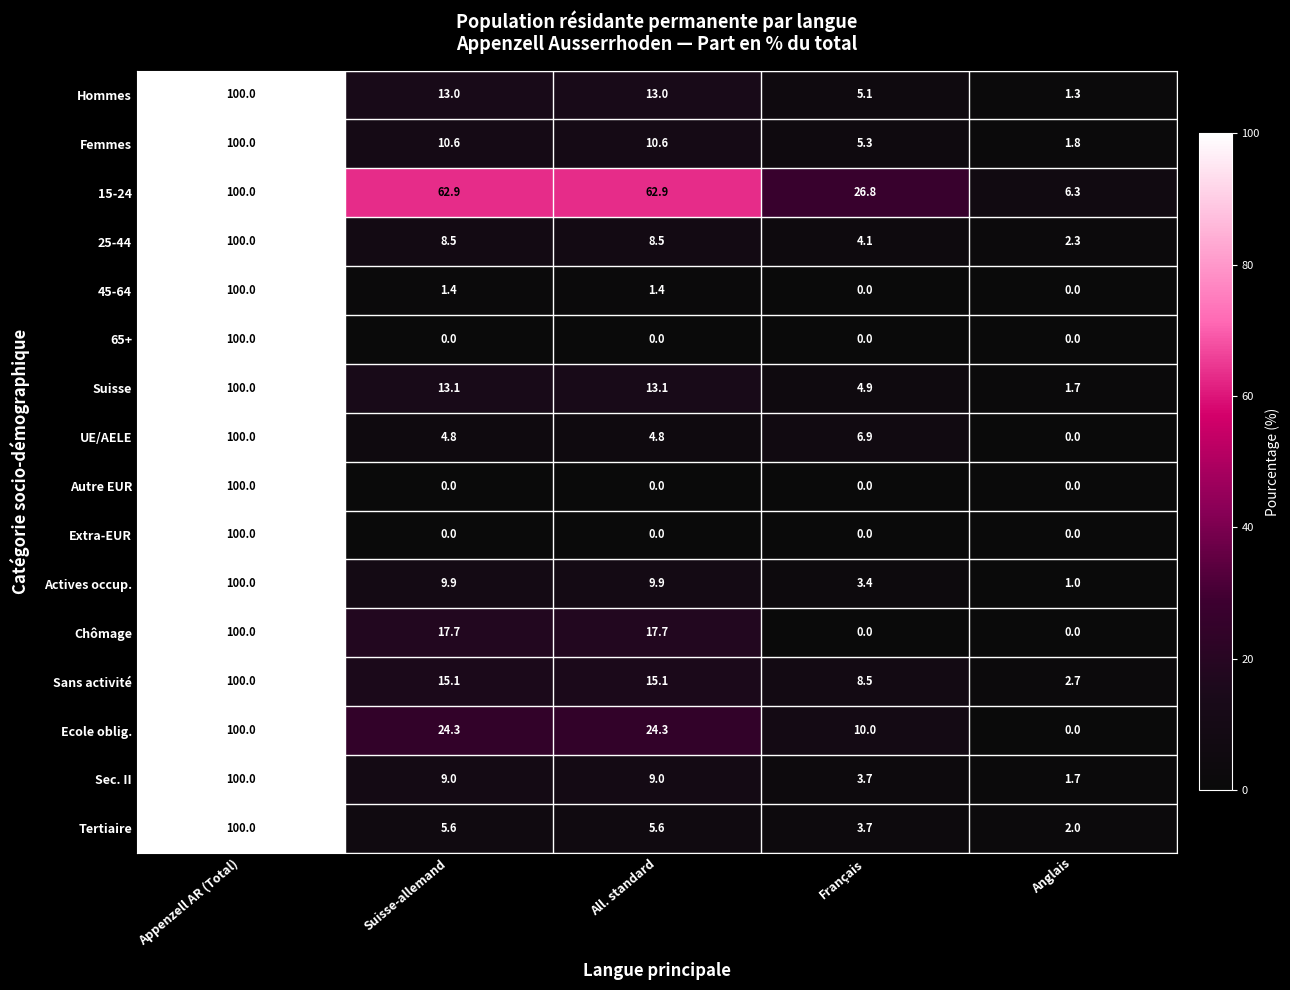

What is the difference between the highest and lowest values at All. standard?

62.9